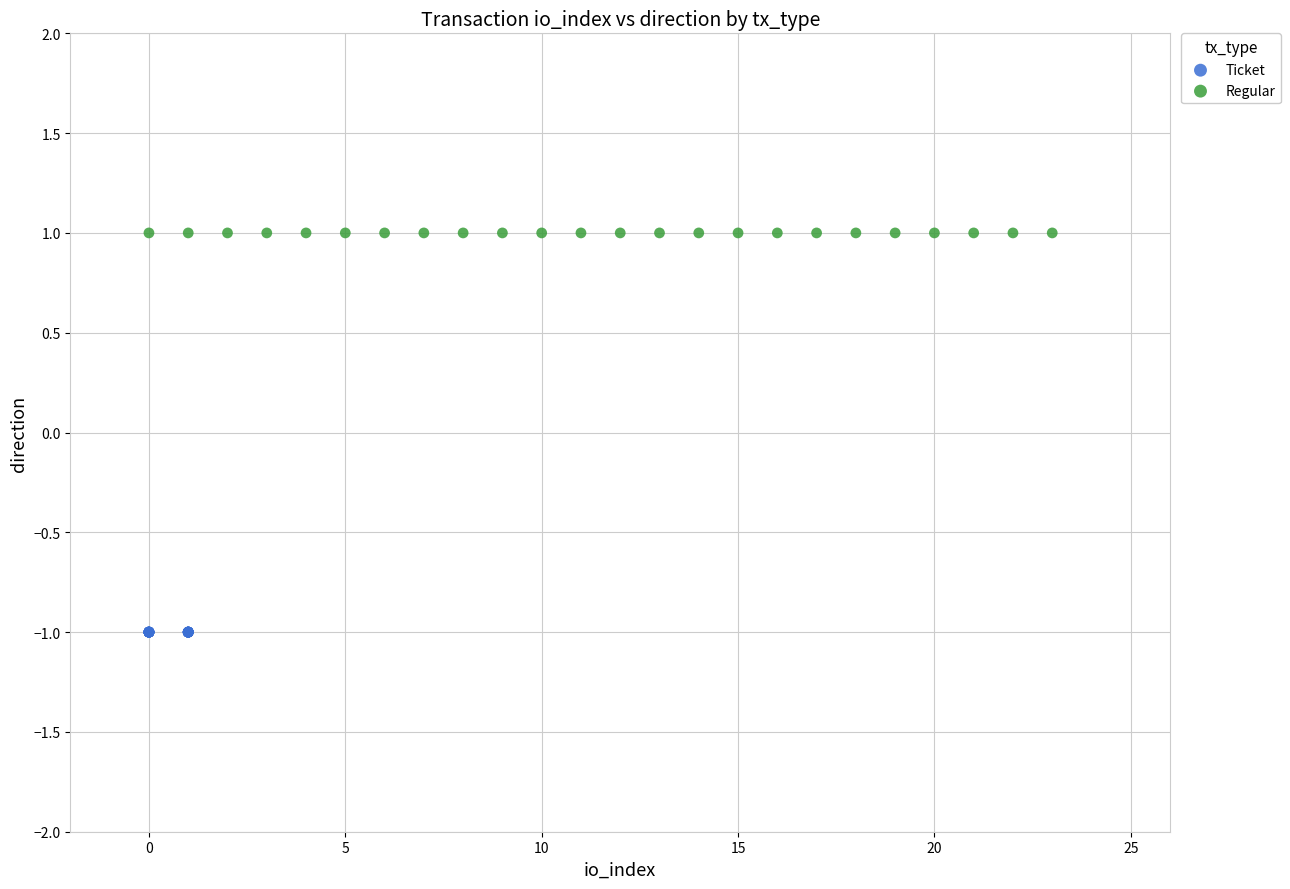

Which series contains the lowest Y value?

Ticket